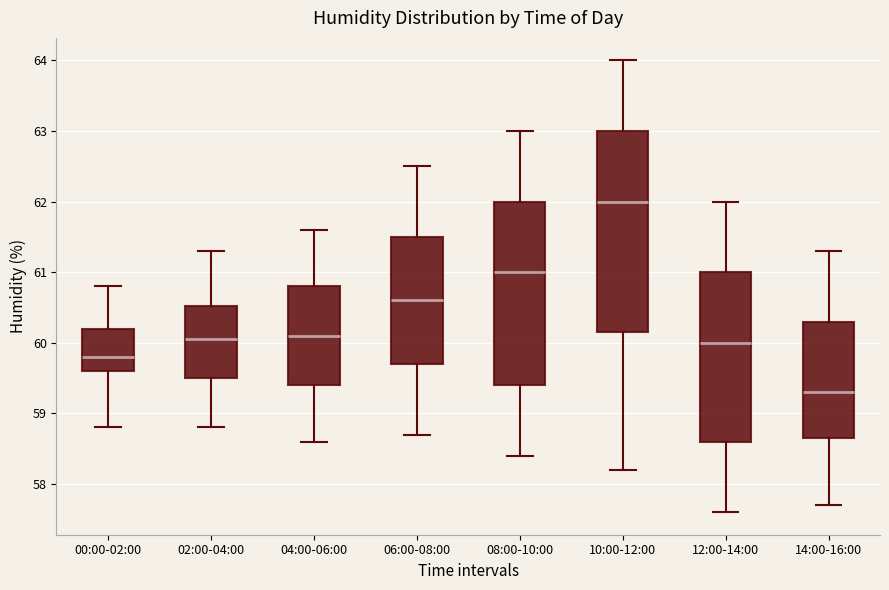

Where is the lower edge of the box for 00:00-02:00 on the y-axis? The values are not printed on the chart, so give them approximately, as read against the axis.

59.6